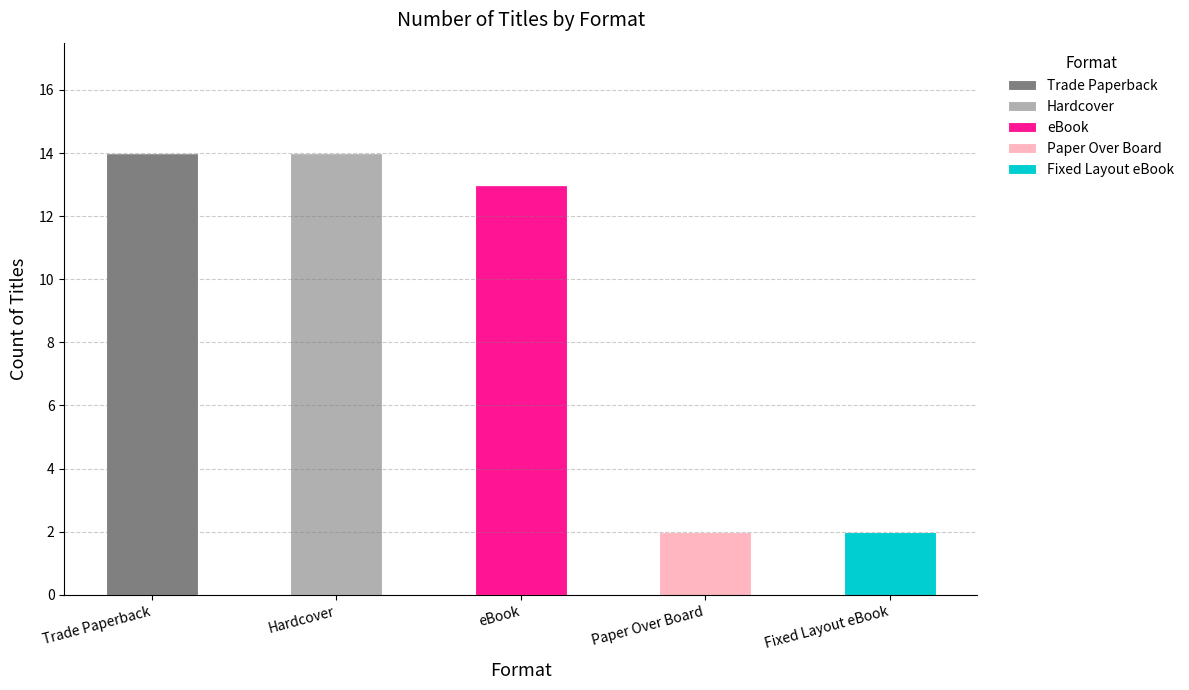

What is the highest value of the Trade Paperback series?

14